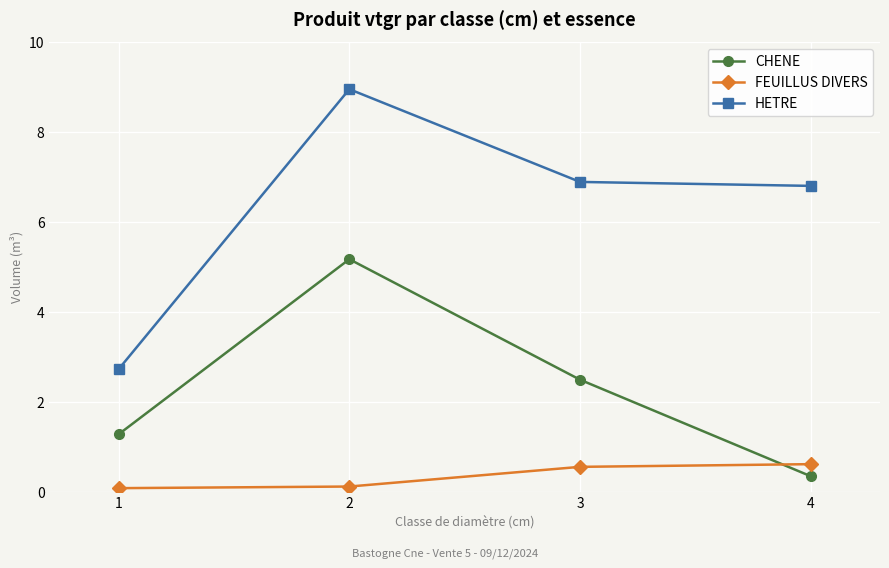

What is the spread (max minus min) of values at 3?

6.3